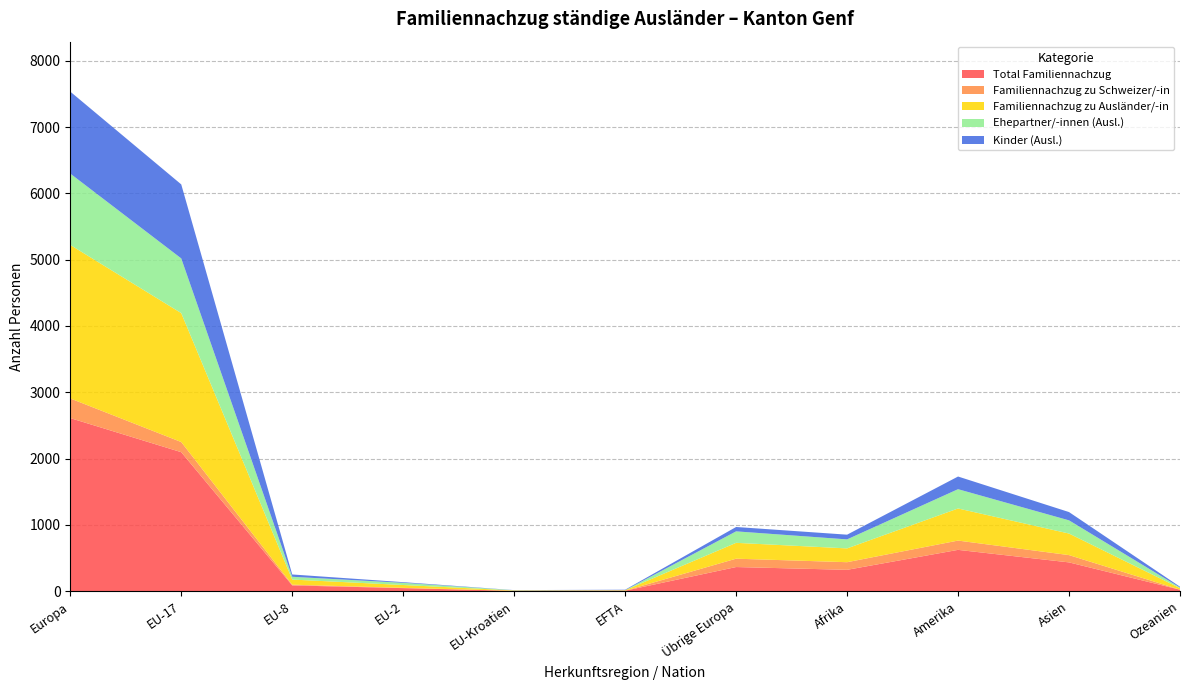

Reading left to right, what are all the values shown in this chart?

Total Familiennachzug: 2611	2097	88	47	6	8	365	323	624	435	23
Familiennachzug zu Schweizer/-in: 296	153	11	4	1	1	126	115	140	110	1
Familiennachzug zu Ausländer/-in: 2315	1944	77	43	5	7	239	208	484	325	22
Ehepartner/-innen (Ausl.): 1076	825	42	33	3	0	173	136	291	199	10
Kinder (Ausl.): 1236	1116	35	10	2	7	66	71	191	125	12